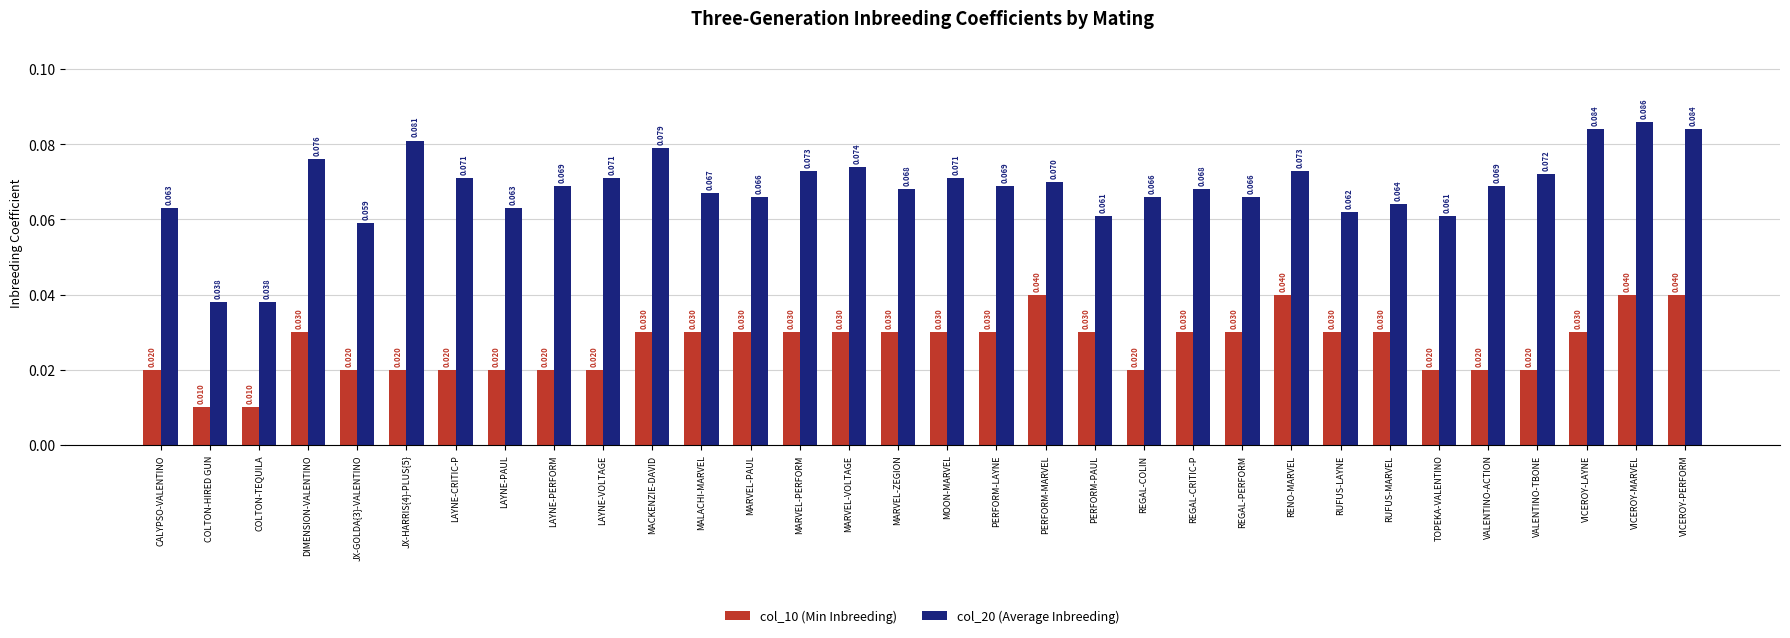

At which label does col_20 (Average Inbreeding) reach its peak?

VICEROY-MARVEL